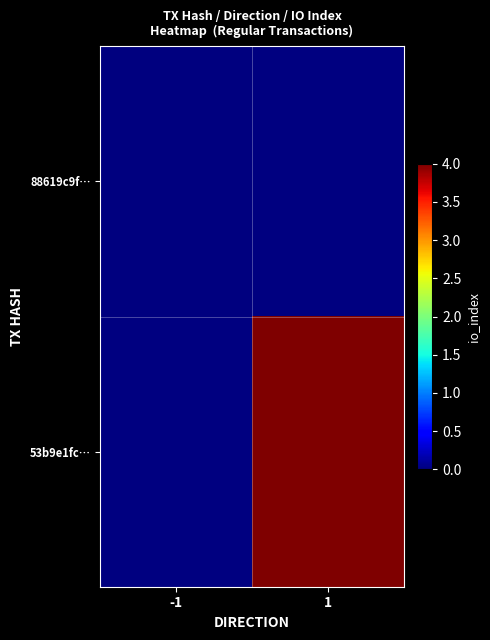

True or false: 53b9e1fc… has a value of 4.0 at 1.

True